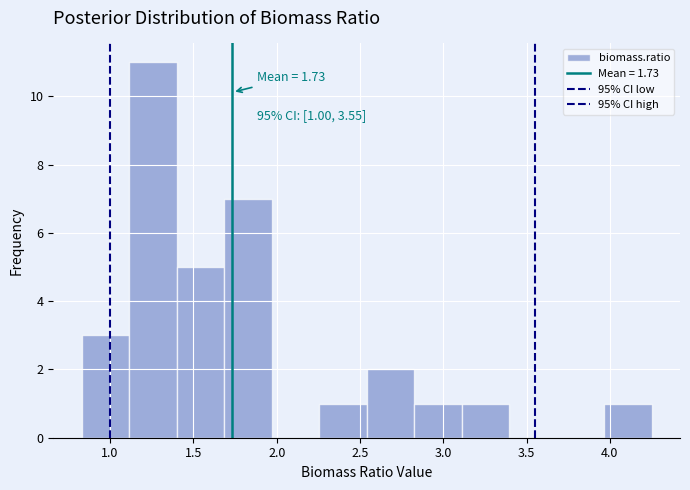

Which range on the x-axis has the tallest bar?

1.115 to 1.400